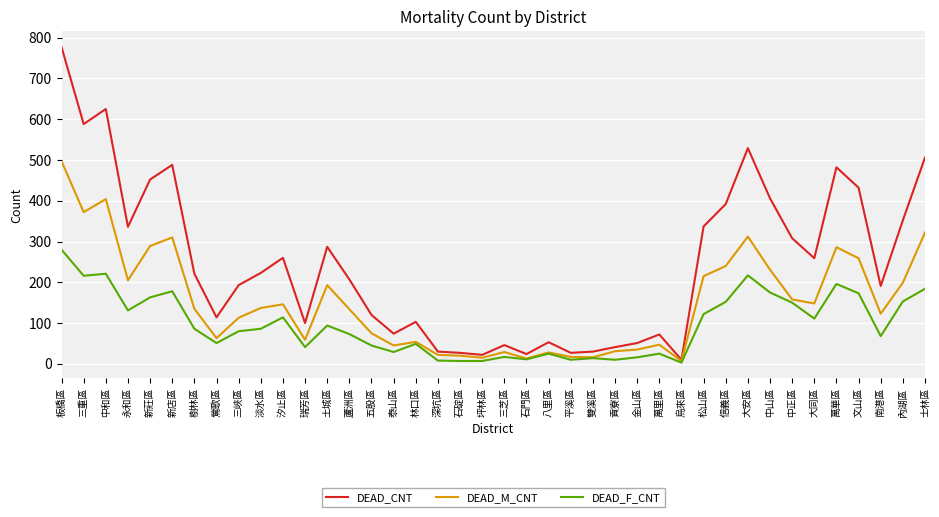

How many lines are shown in the chart?

3